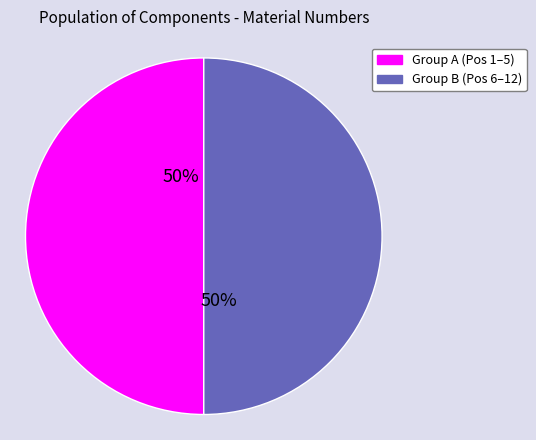

To the nearest percent, what is the average slice percentage?

50%